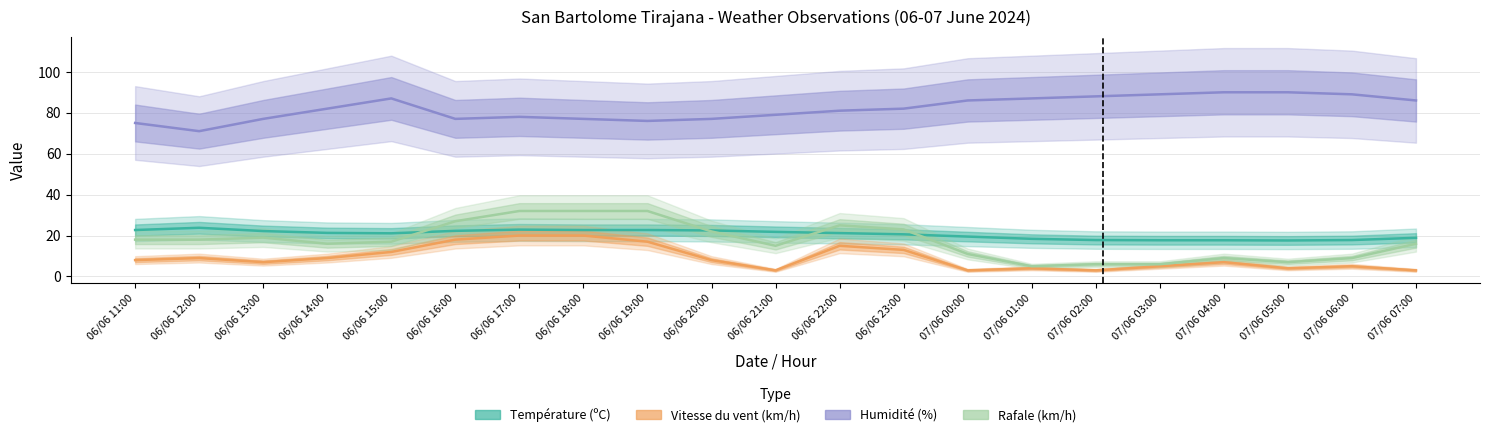

True or false: Température (ºC) has more than 0 interior local peaks.

True